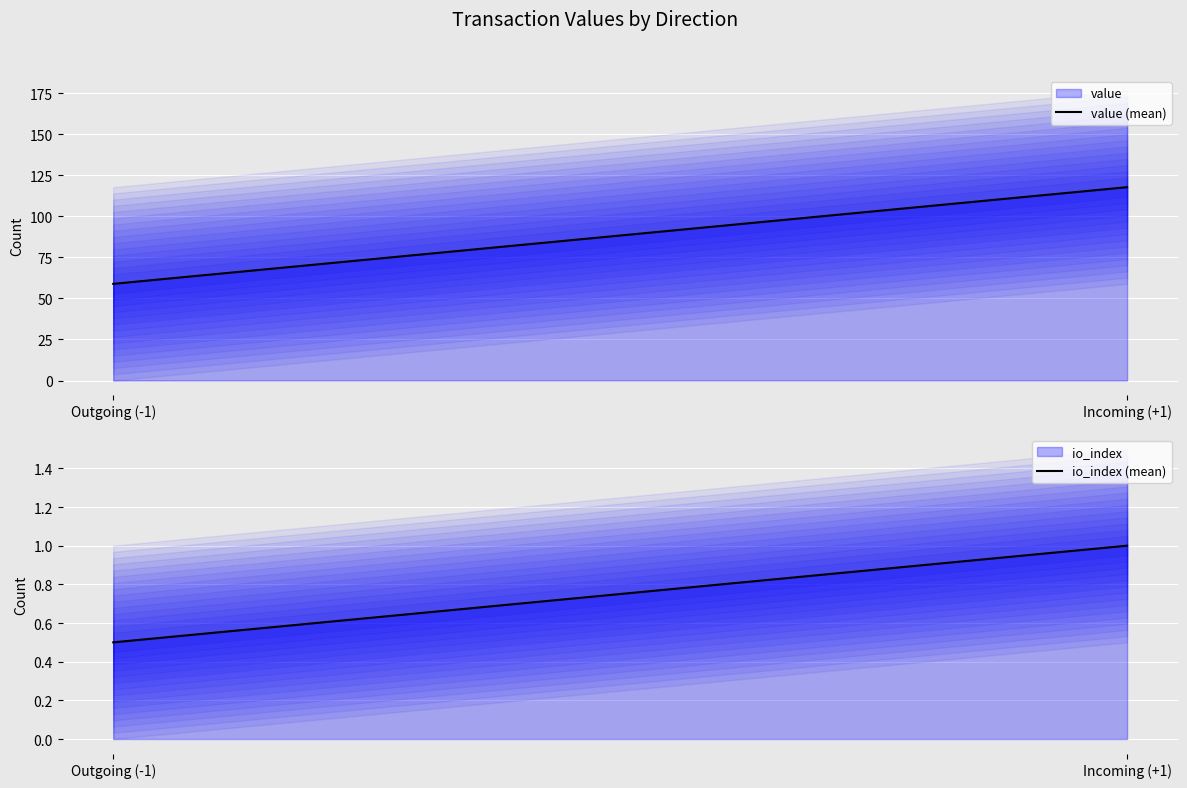

What is the value of the io_index (mean) point at the 2nd from the left?

1.0